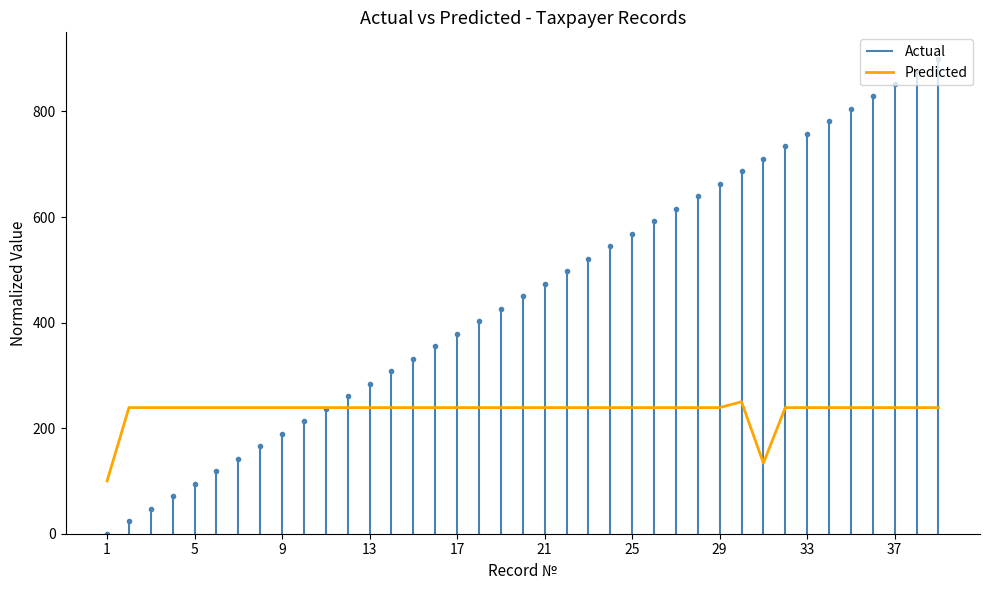

What is the minimum value for Predicted?

100.0